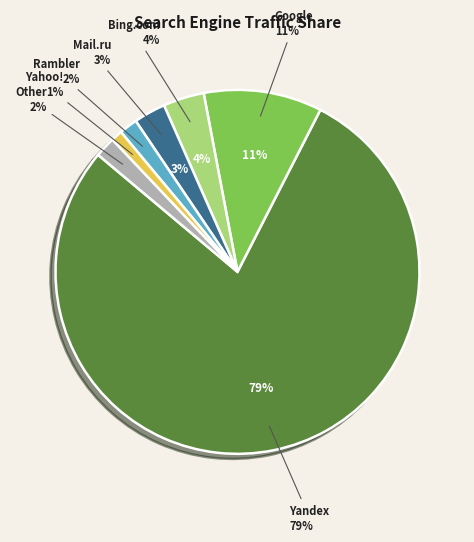

What is the majority slice?

Yandex